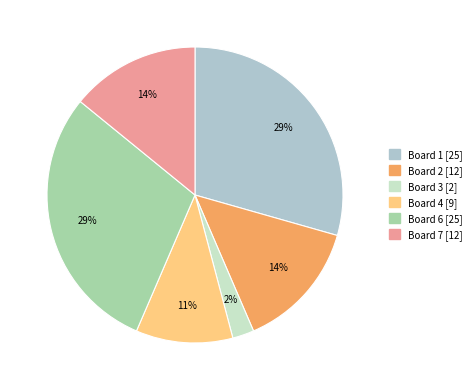

To the nearest percent, what is the average slice percentage?

17%